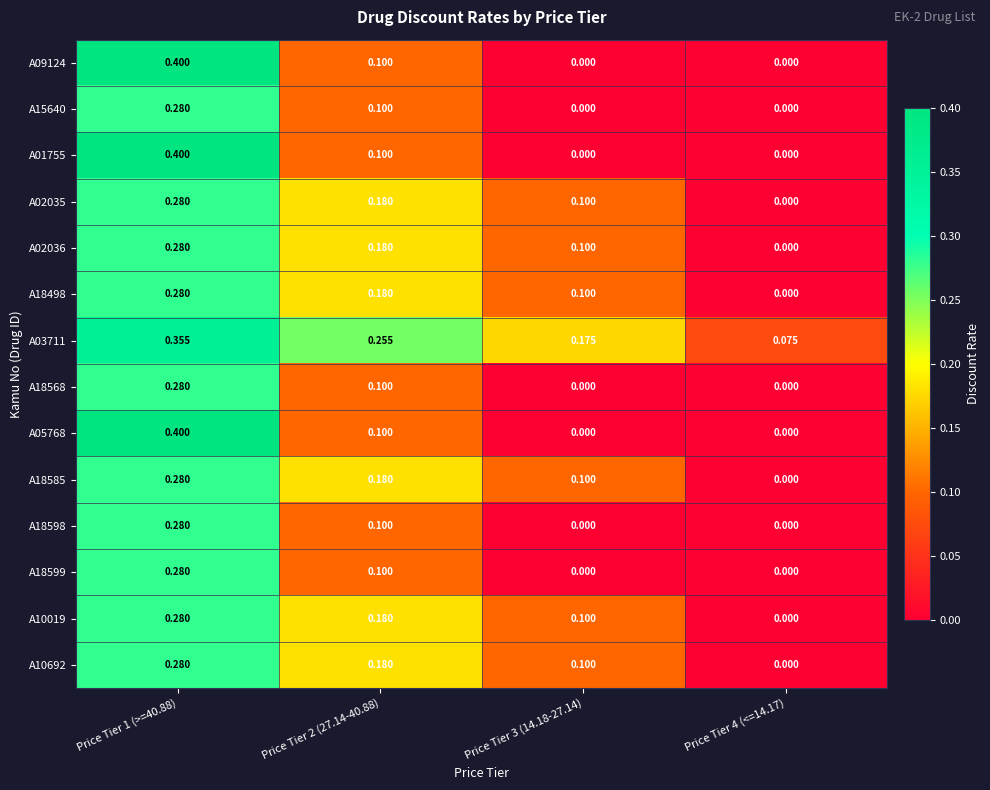

Is the value of A18568 at Price Tier 4 (<=14.17) greater than the value of A03711 at Price Tier 4 (<=14.17)?

No